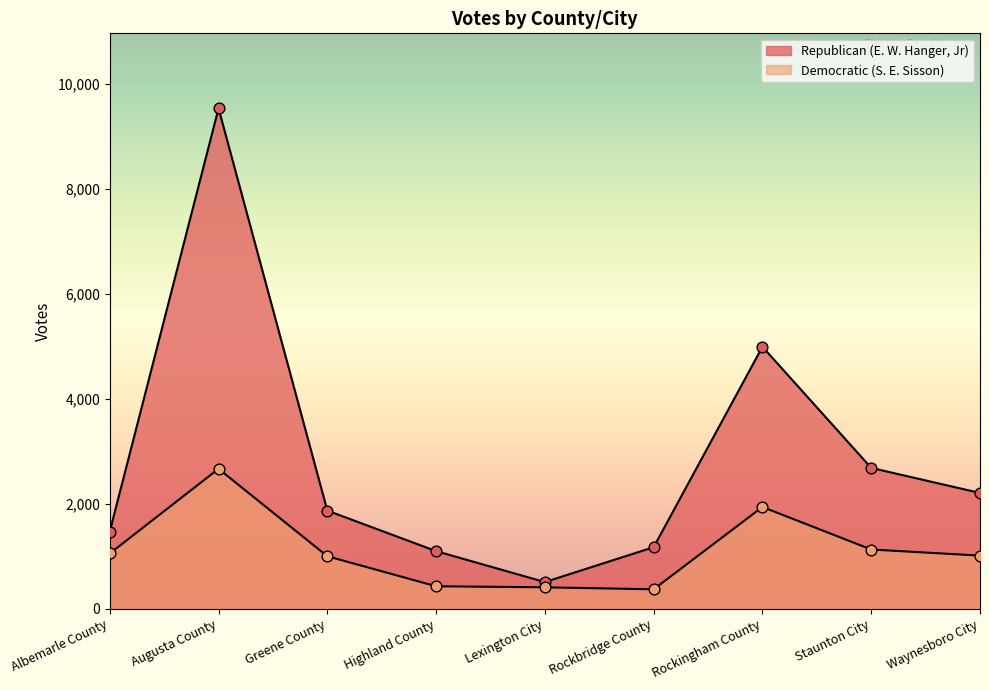

At how many categories does at least one series exceed 8327?

1